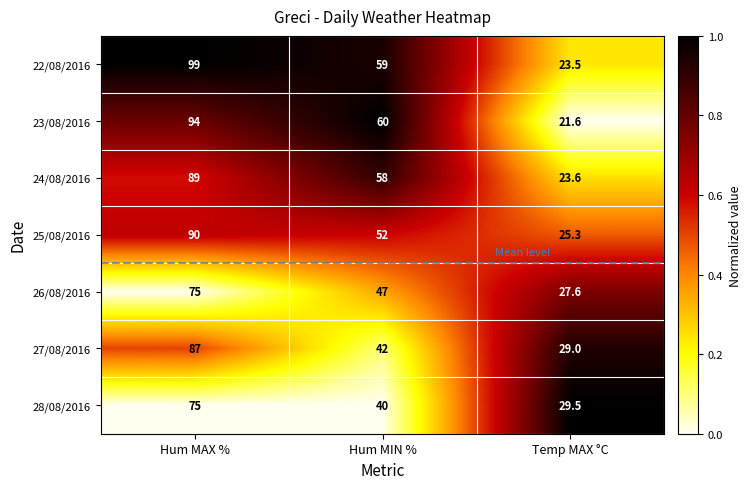

True or false: 24/08/2016 has a value of 58.0 at Hum MIN %.

True